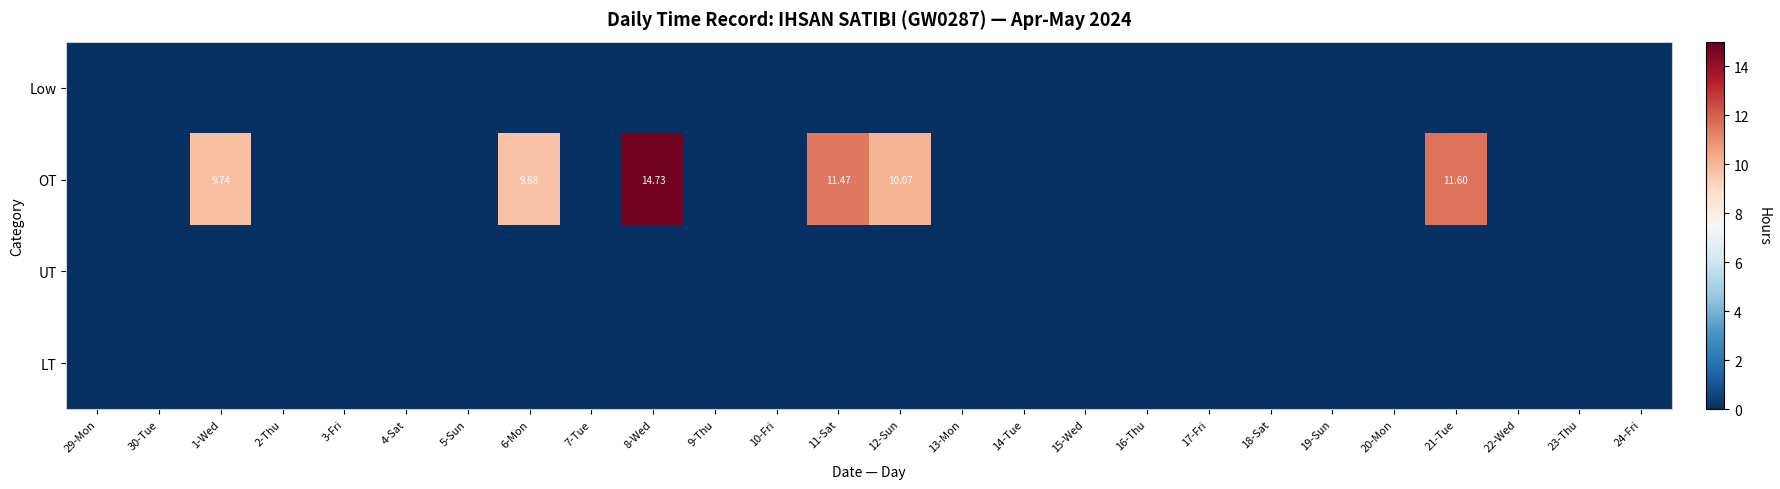

Is the value of OT at 19-Sun greater than the value of UT at 1-Wed?

No